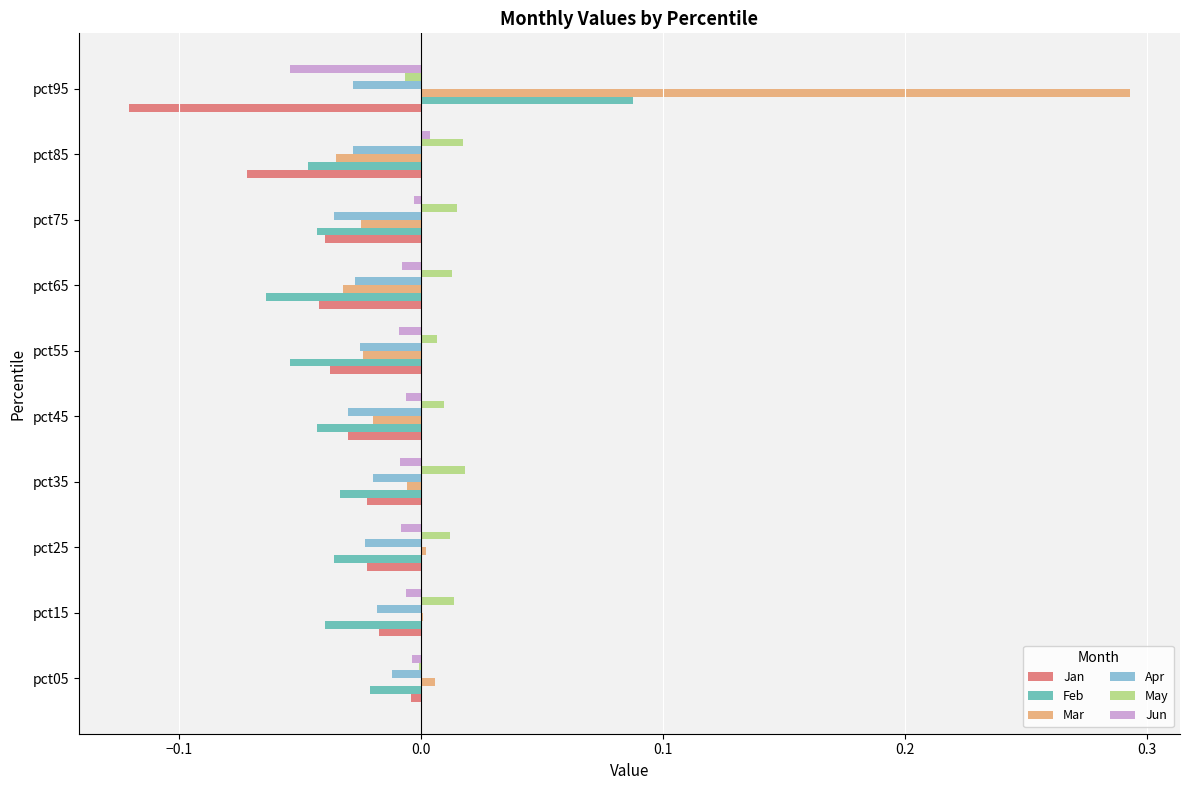

At which category is the sum across all series the highest?

pct95